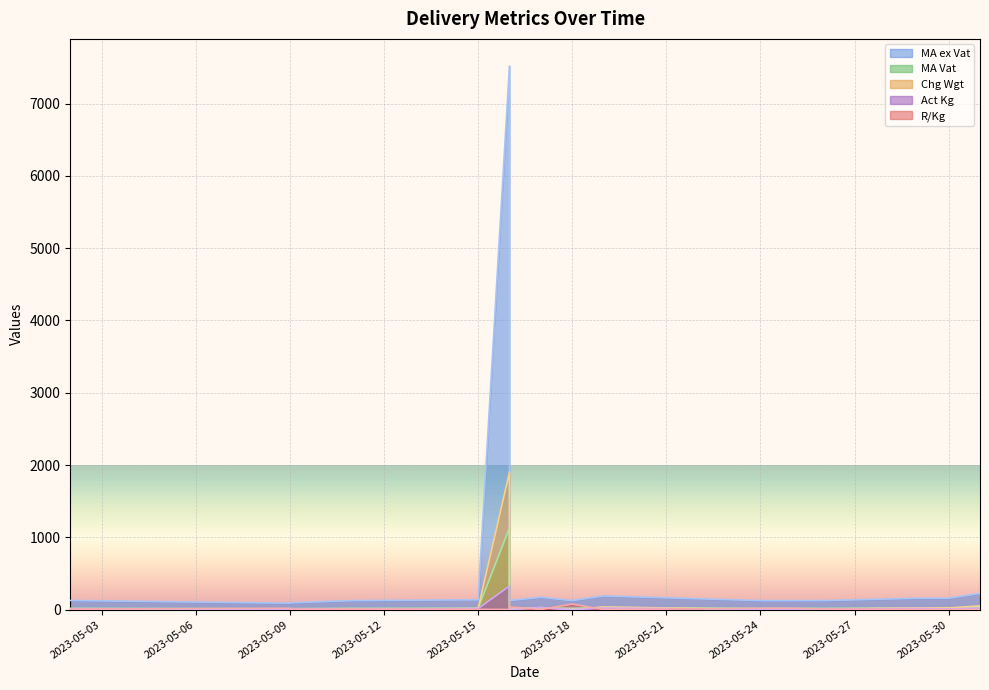

How many interior local peaks does the R/Kg series have?

1